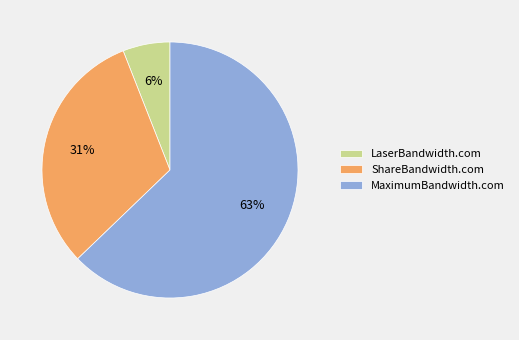

The MaximumBandwidth.com slice represents 75% of the pie. True or false?

False